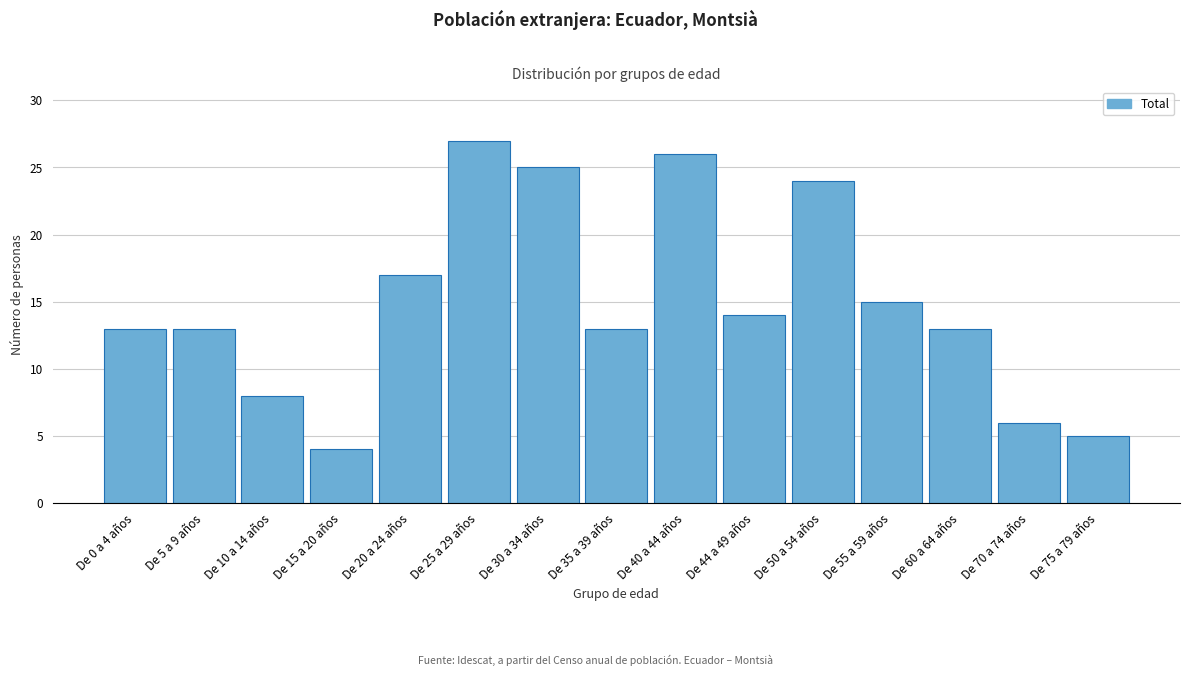

Reading left to right, what are all the values shown in this chart?

13	13	8	4	17	27	25	13	26	14	24	15	13	6	5